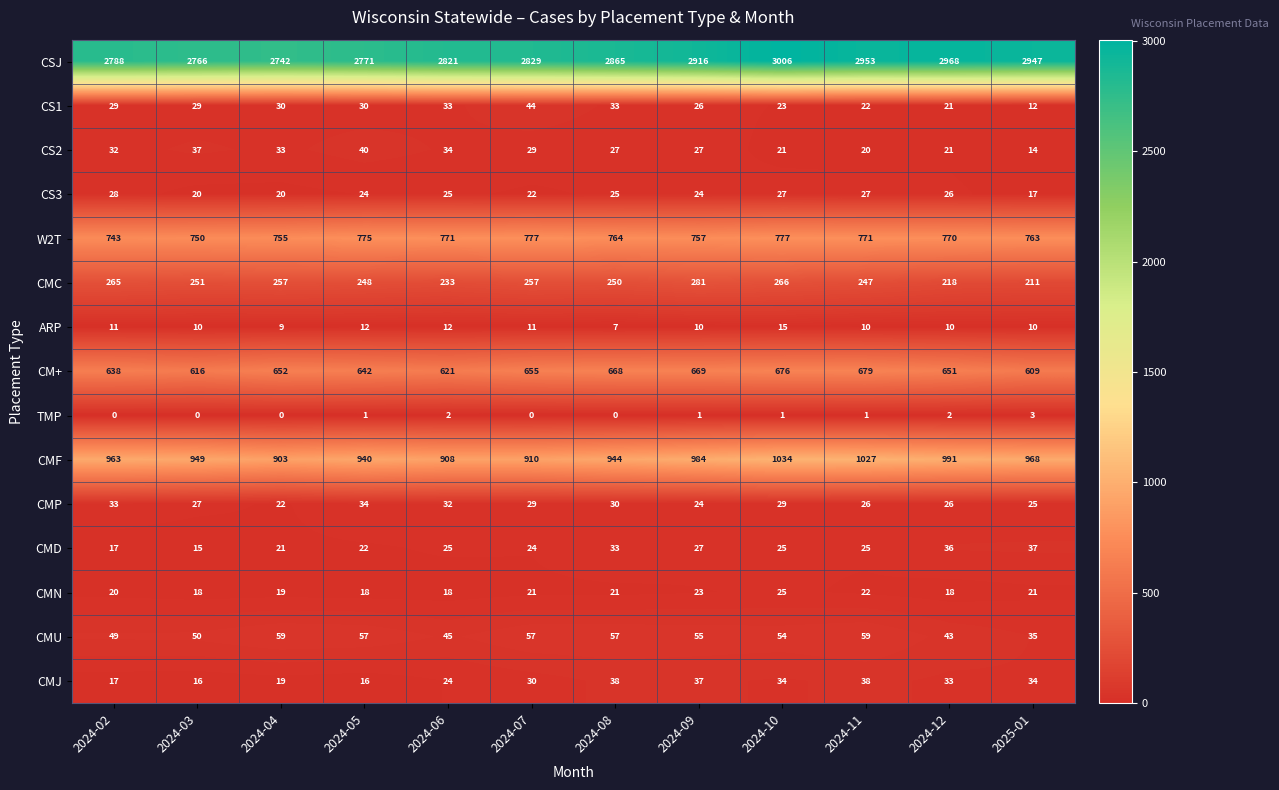

Which category has the lowest value in the CMC series?

2025-01